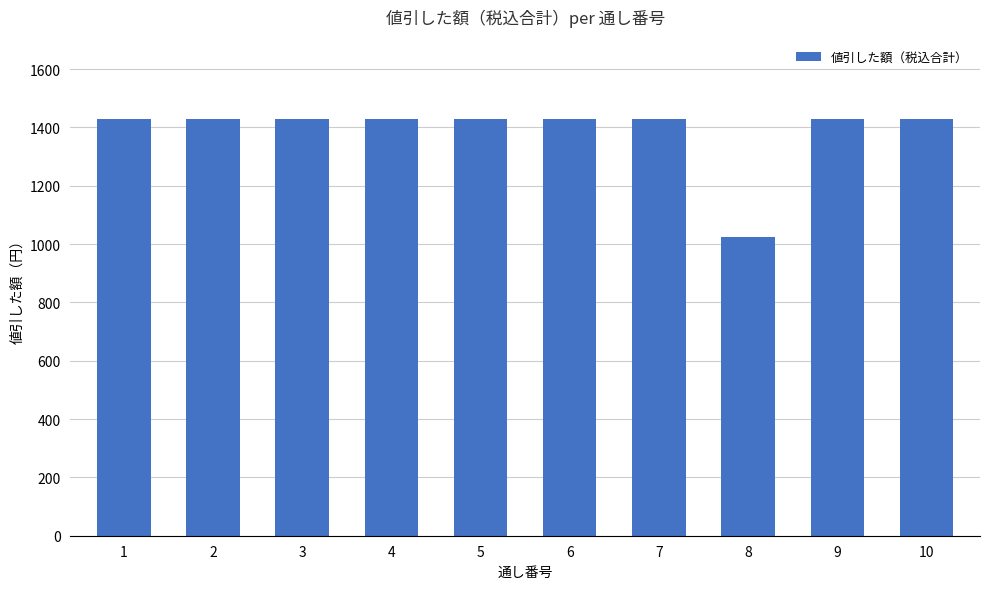

Reading right to left, what are all the values shown in this chart?

10=1430	9=1430	8=1023	7=1430	6=1430	5=1430	4=1430	3=1430	2=1430	1=1430